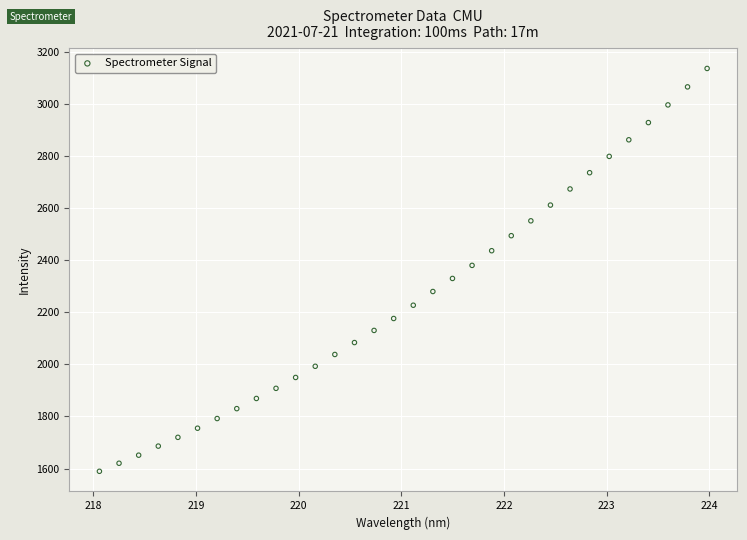

What is the range of Y values (max minus min)?

1546.1